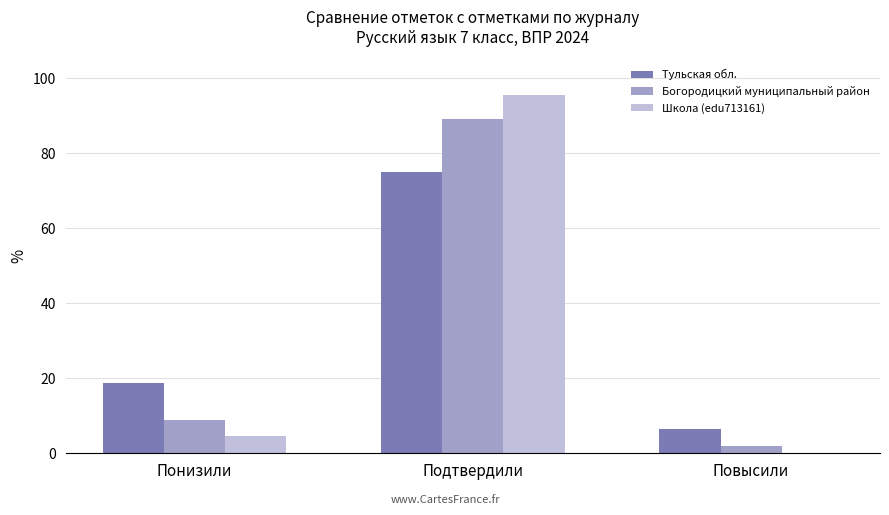

Is it true that Богородицкий муниципальный район equals 5.4 at Понизили?

False